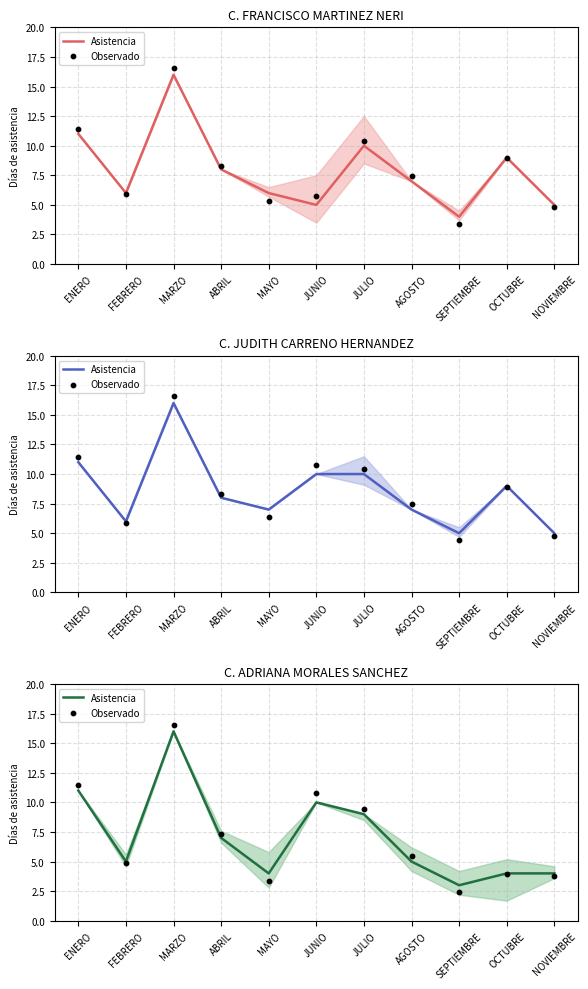

Which series has the largest total across all categories?

Observado